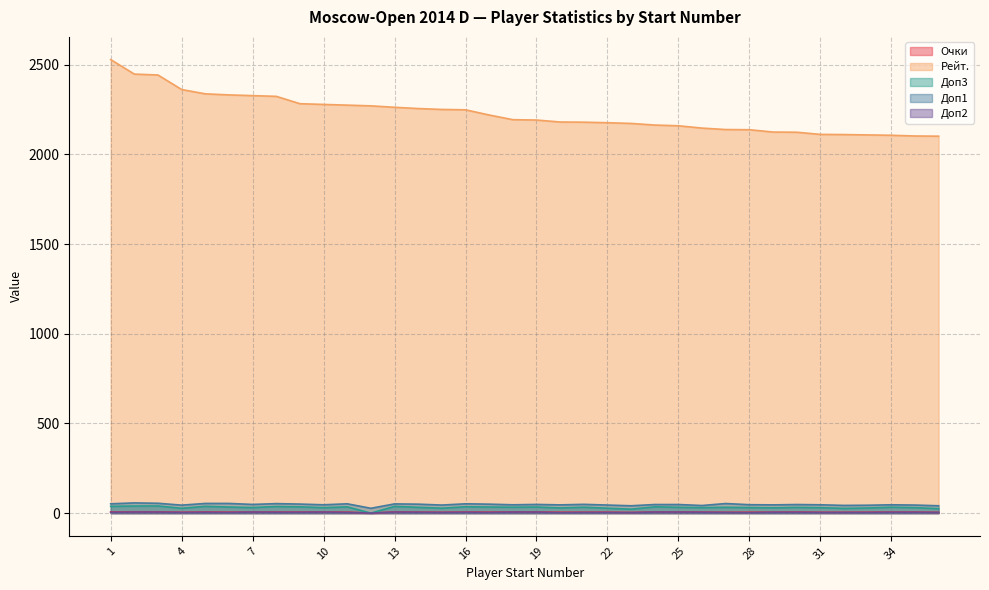

Is it true that Рейт. equals 4050.7 at 9?

False